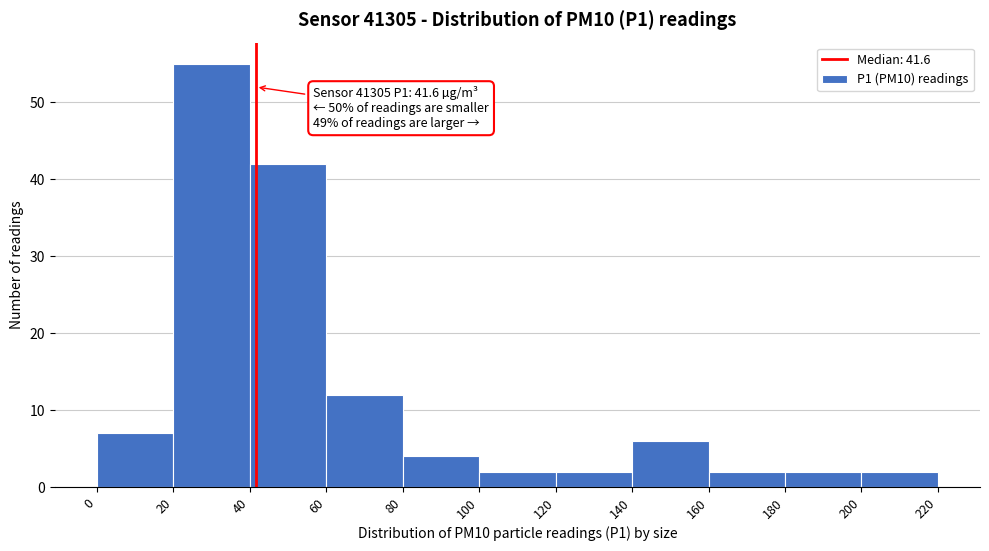

Which range on the x-axis has the tallest bar?

20 to 40